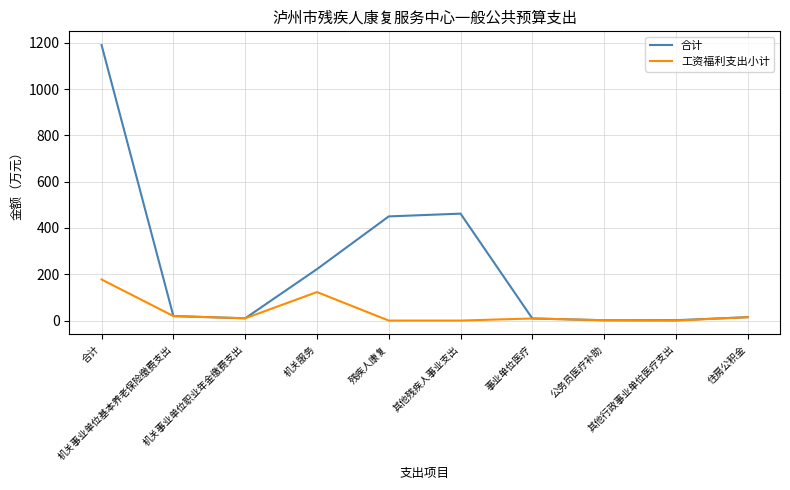

What is the maximum value shown in the chart?

1190.1